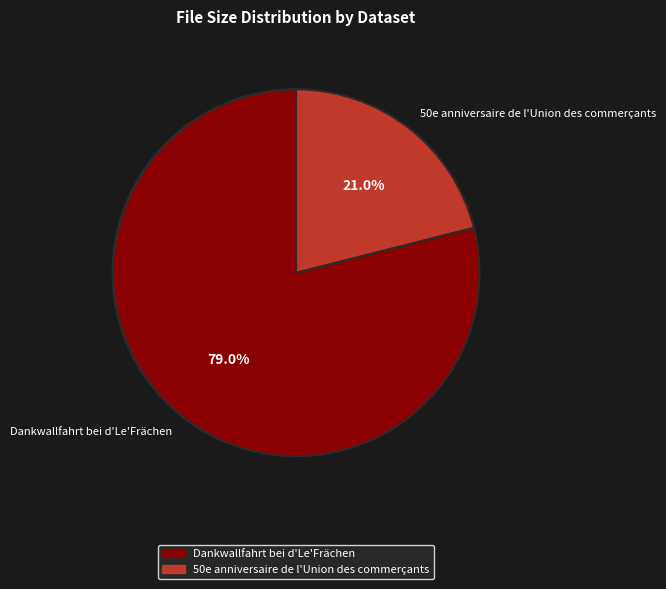

To the nearest percent, what is the combined percentage of Dankwallfahrt bei d'Le'Frächen and 50e anniversaire de l'Union des commerçants?

100%